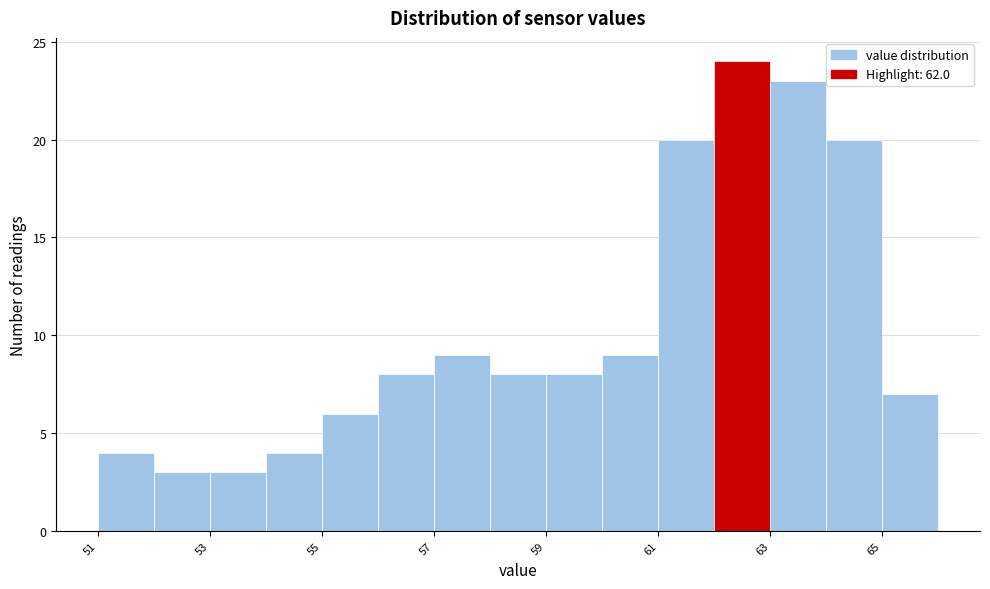

What is the height of the bar covering 62 to 63 on the x-axis? The values are not printed on the chart, so give them approximately, as read against the axis.

24